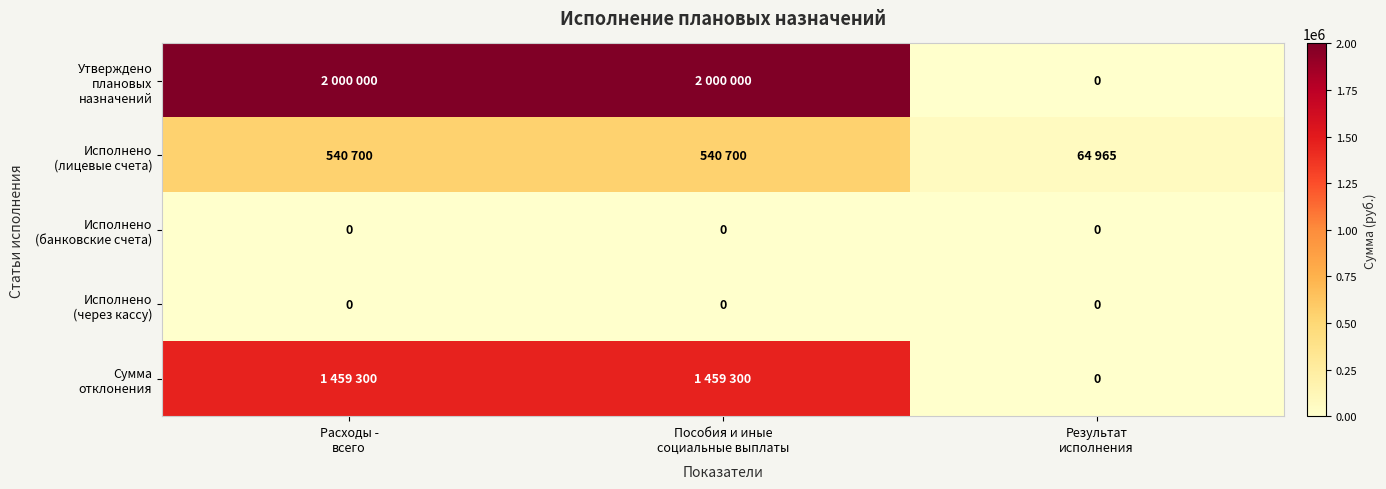

How many values in the Сумма отклонения series are below 1459300?

1